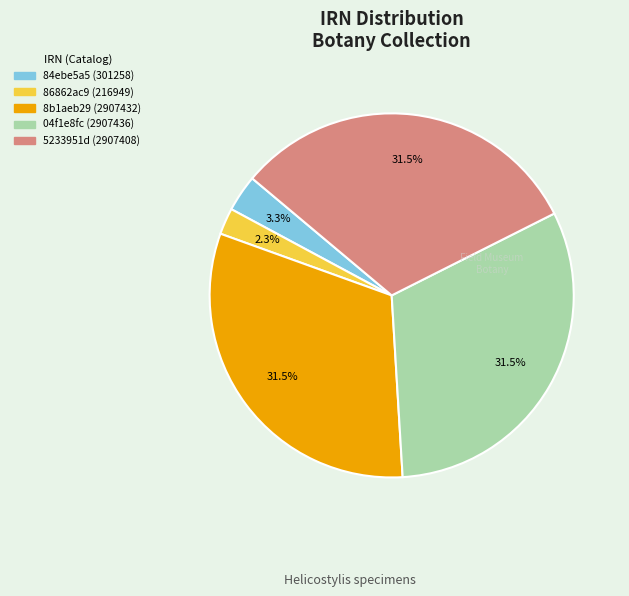

Does 04f1e8fc (2907436) represent more than half of the total?

No